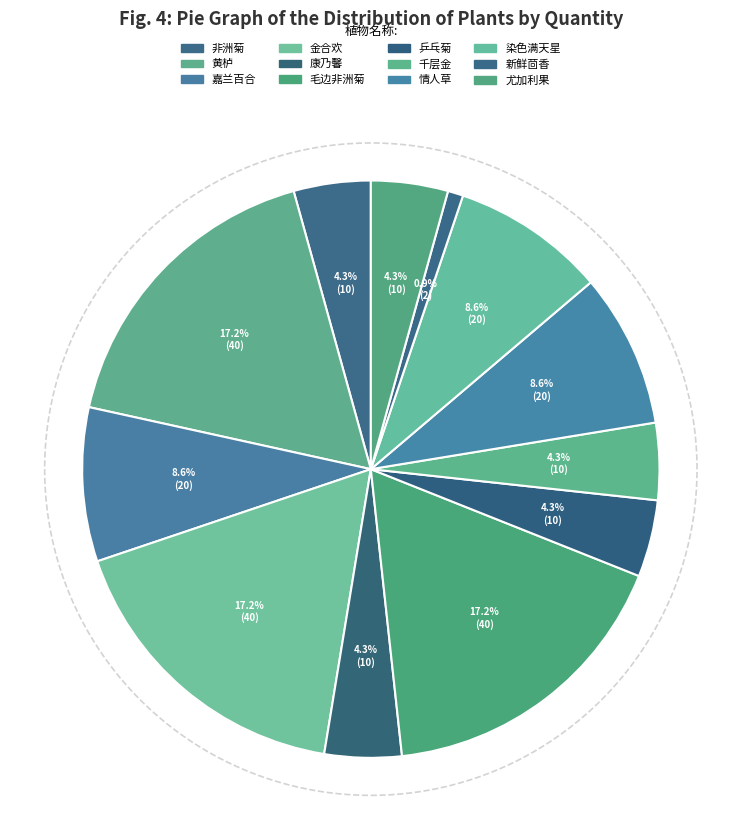

To the nearest percent, what percentage of the pie is 金合欢?

17%